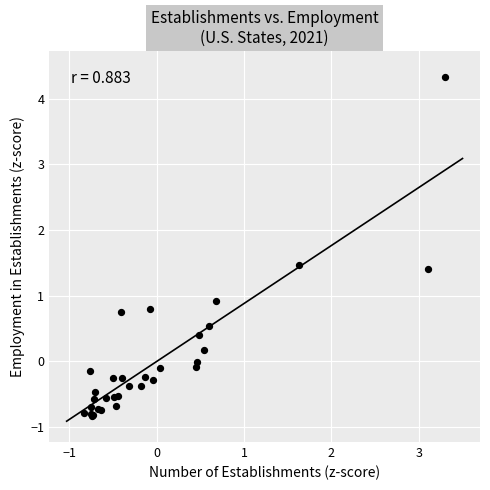

What Y value in the scatter plot is closest to 1?

0.9